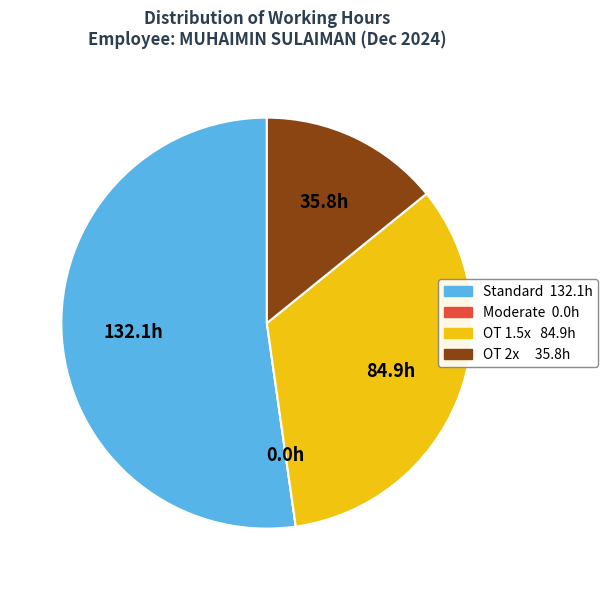

Is there any slice that represents more than half of the pie?

Yes